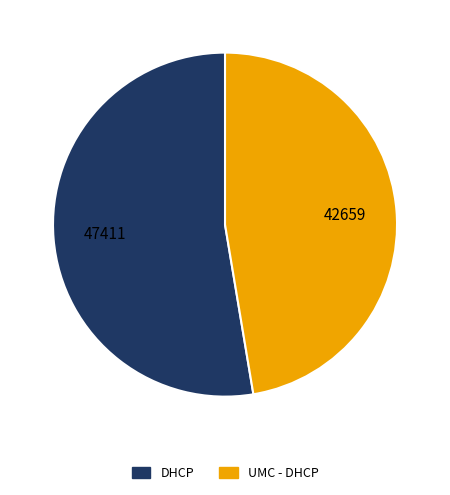

What is the ratio of the value at UMC - DHCP to the value at DHCP?

0.9